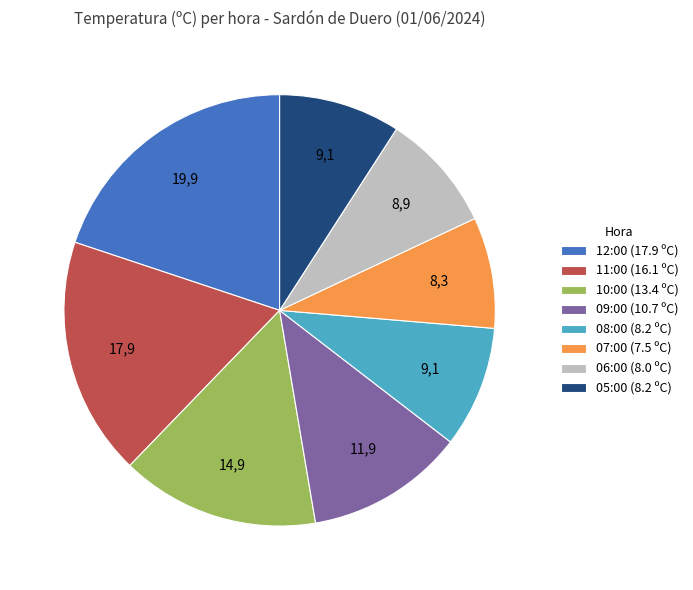

The 10:00 slice represents 15% of the pie. True or false?

True